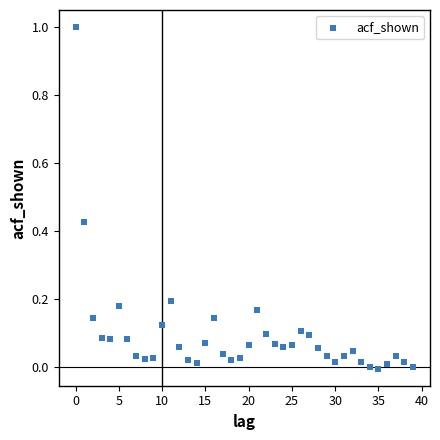

What is the range of Y values (max minus min)?

1.0